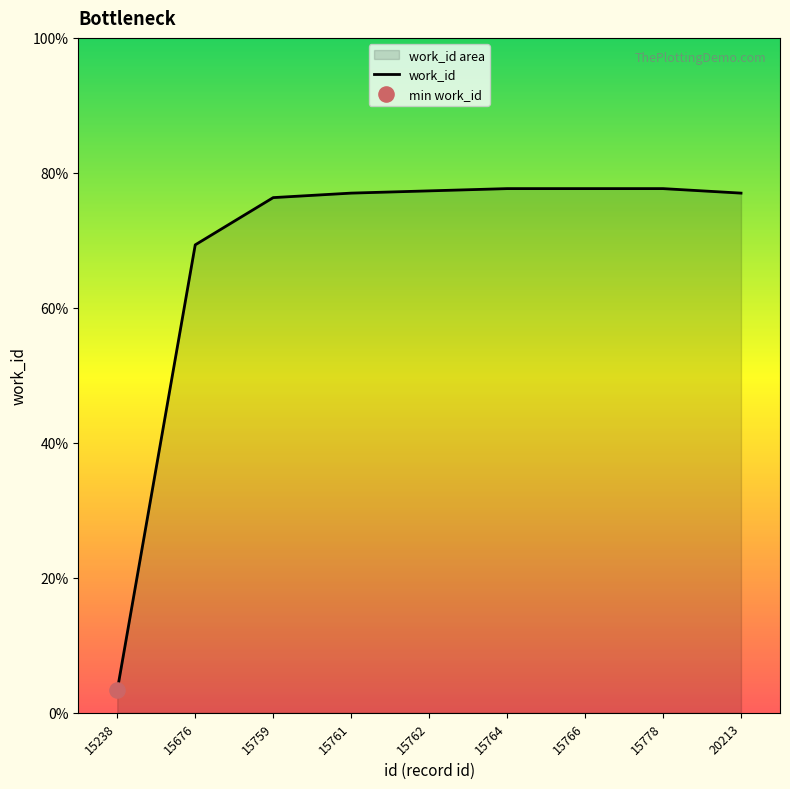

Between 15238 and 15761, which is larger?

15761